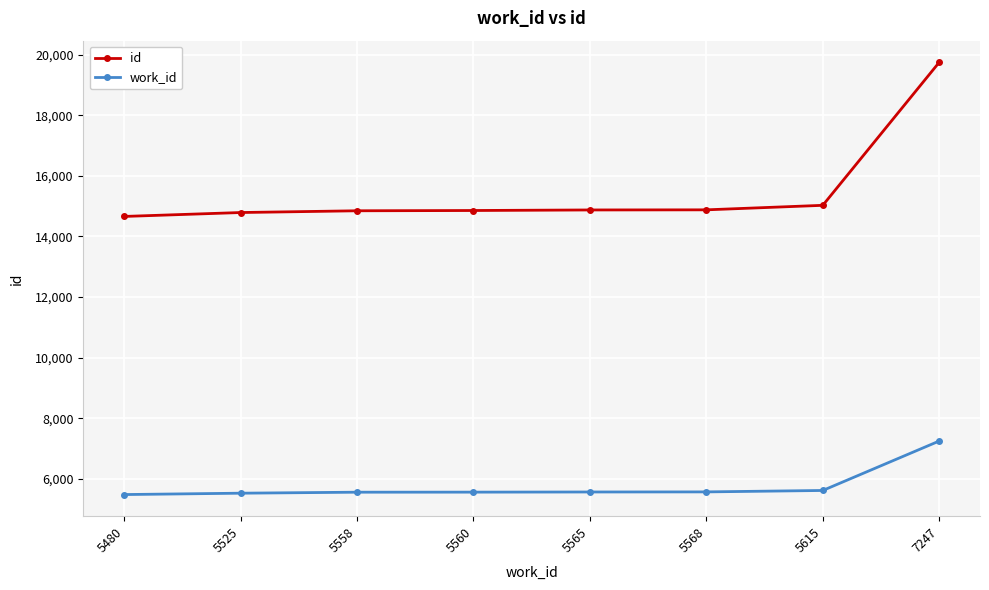

What are all the series names shown in the legend?

id, work_id